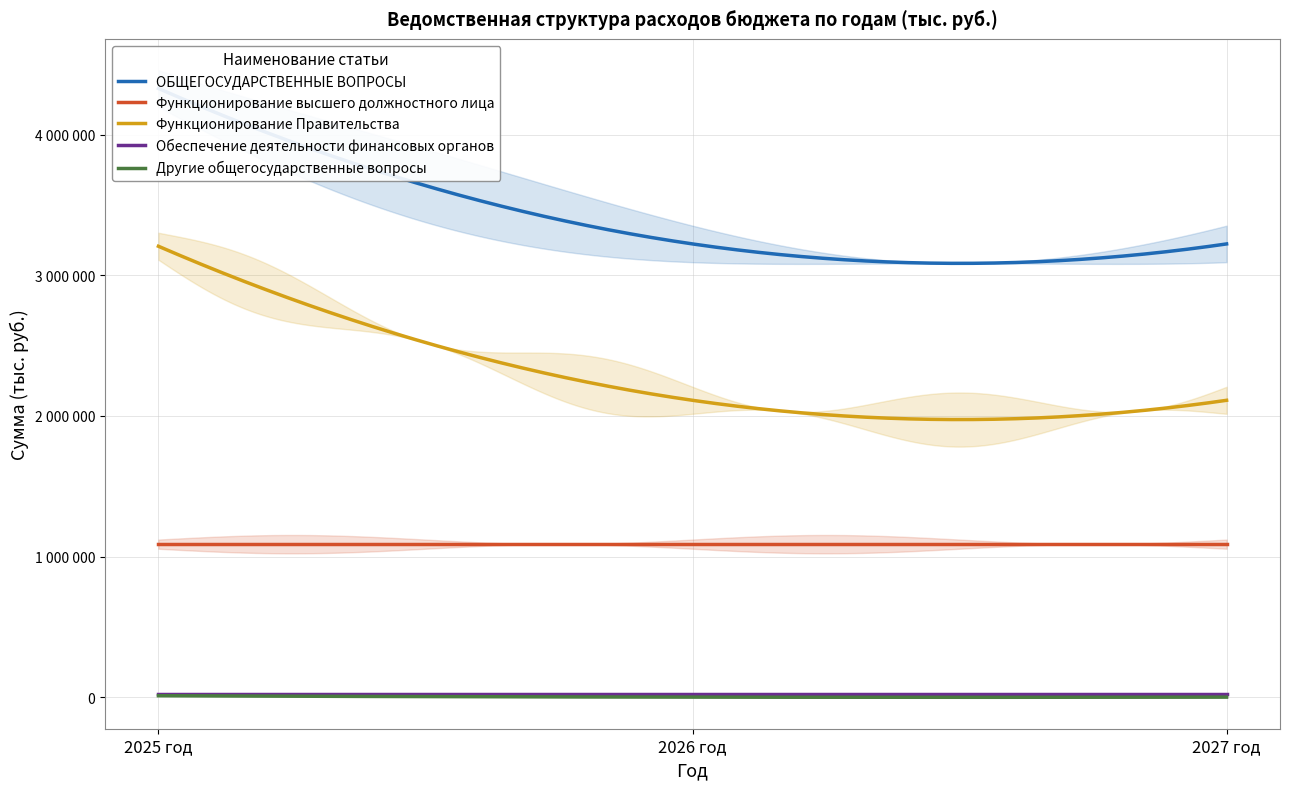

What is the greatest value displayed?

4329300